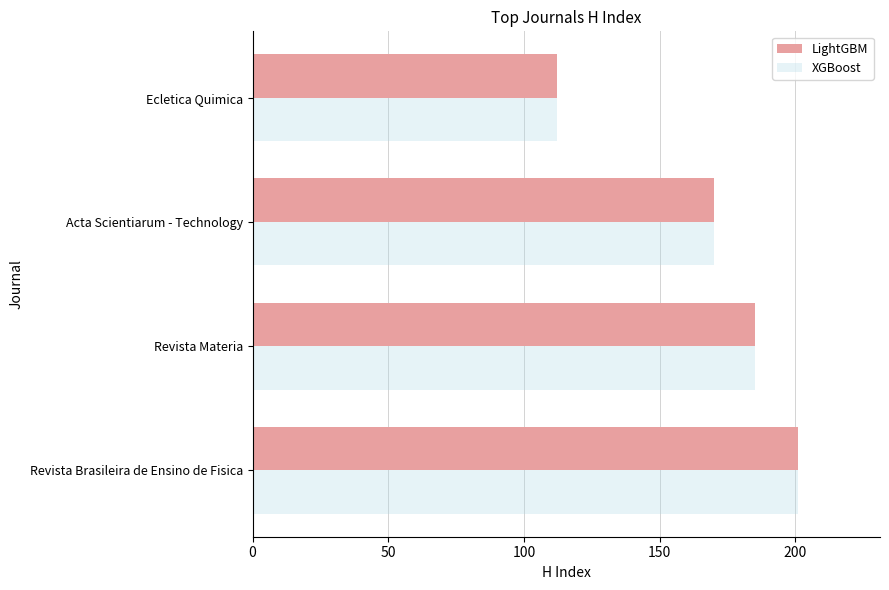

At which category is the sum across all series the highest?

Revista Brasileira de Ensino de Fisica